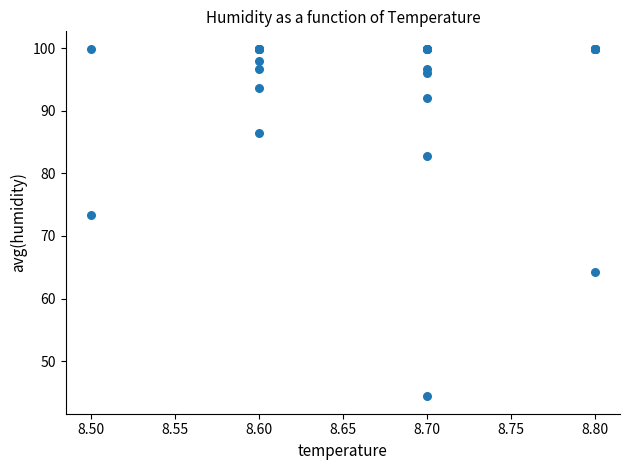

What Y value in the scatter plot is closest to 72?

73.3